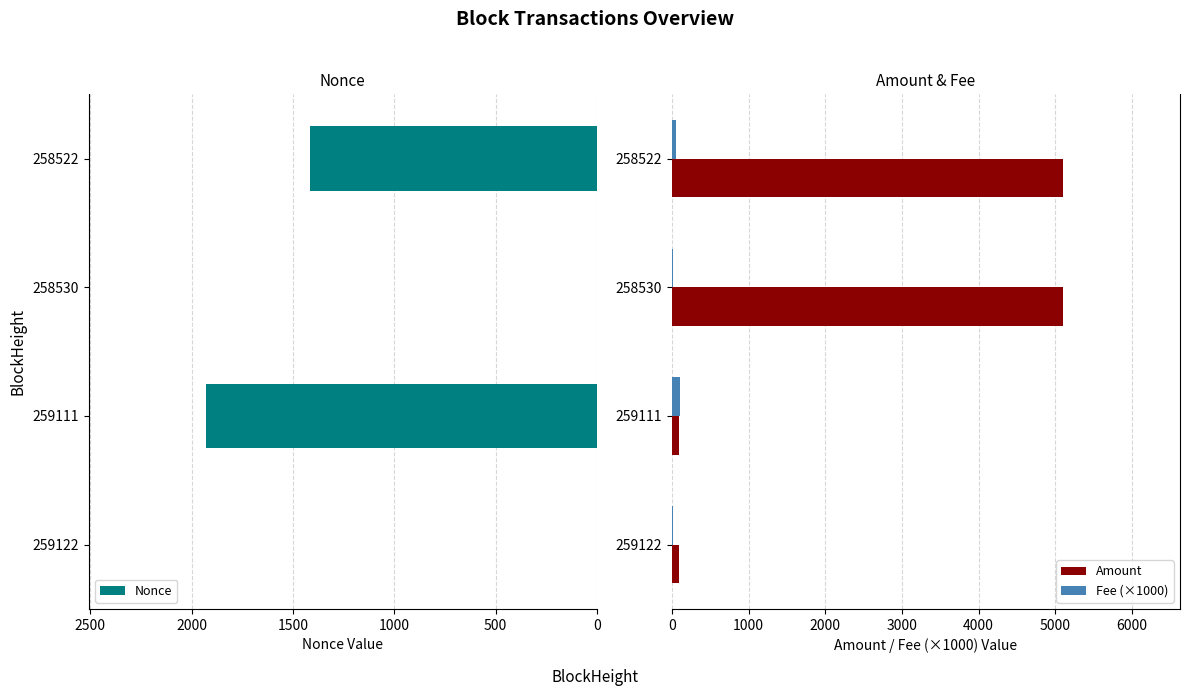

Which series has the largest total across all categories?

Amount